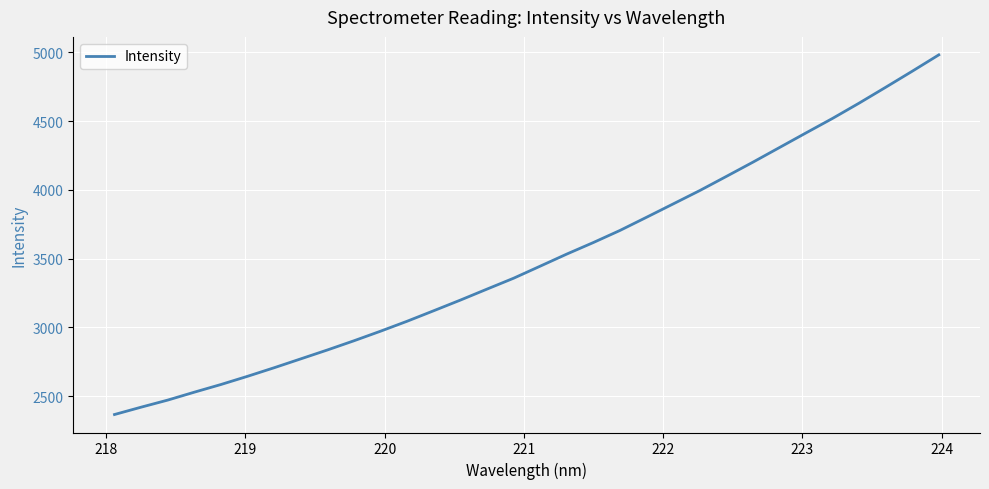

What is the difference between the maximum and minimum values?

2616.1